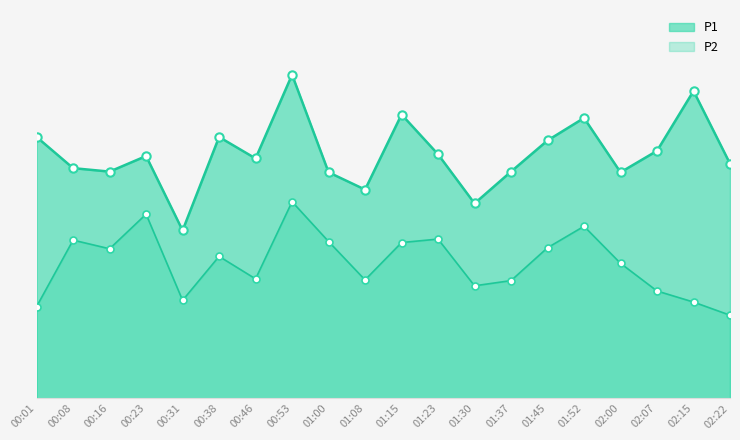

How many interior local valleys does the P2 series have?

5